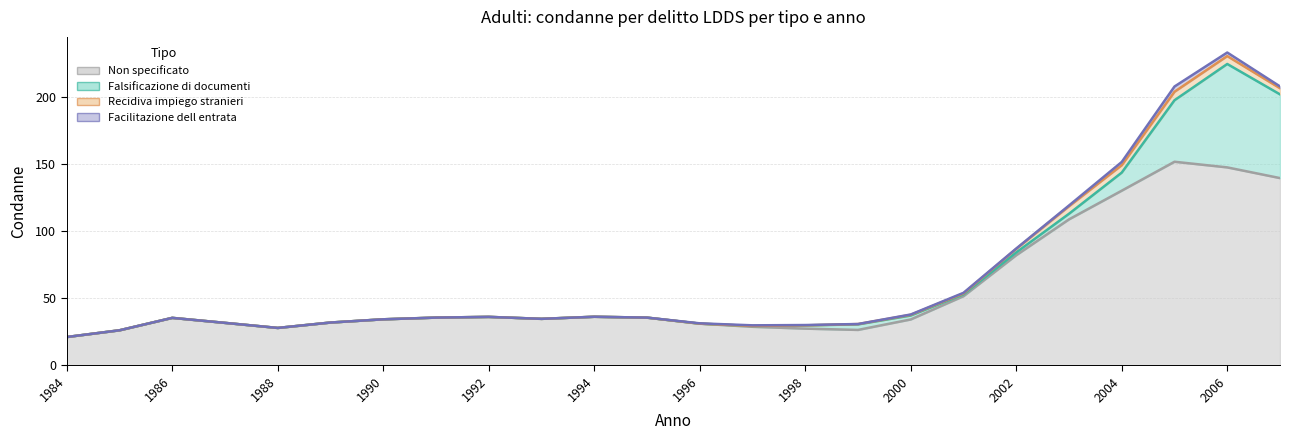

What is the average value of the Falsificazione di documenti series?

9